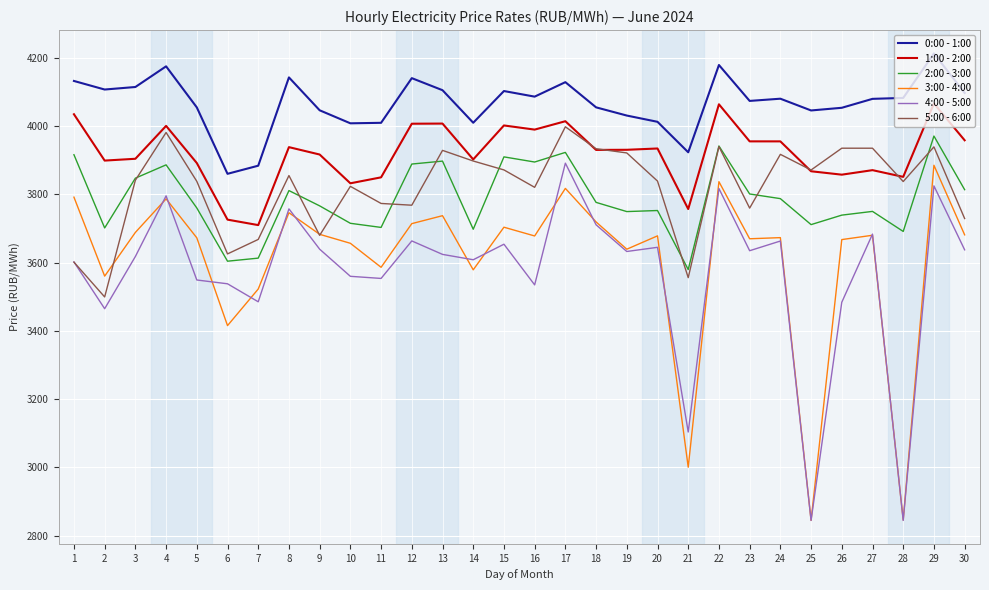

Where is the first local minimum for 5:00 - 6:00?

2